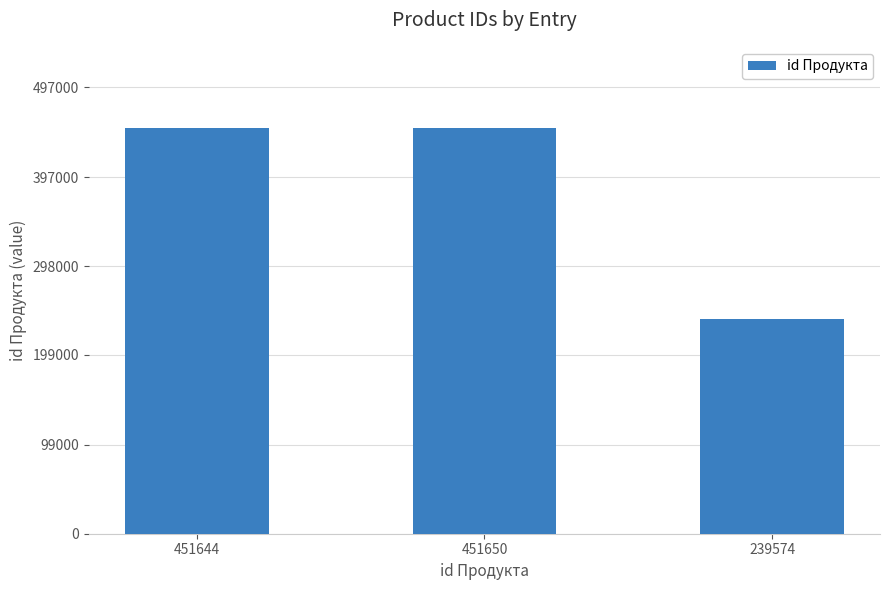

What is the difference between the values at 451644 and 451650?

6